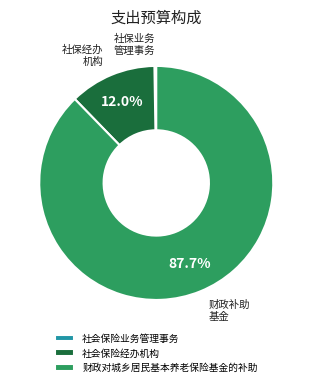

Which slice represents more than half of the pie?

财政对城乡居民基本养老保险基金的补助